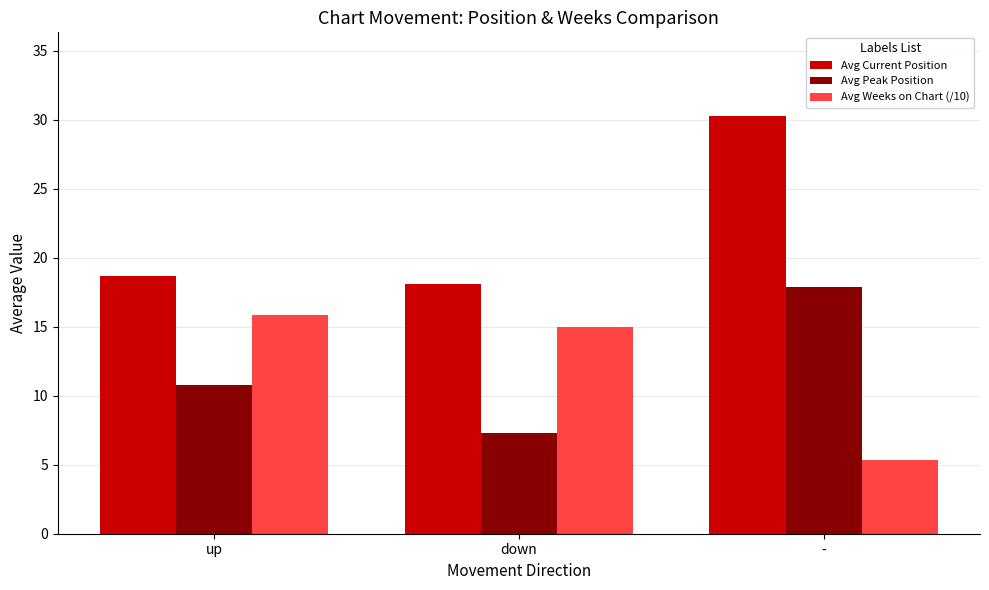

True or false: Avg Weeks on Chart (/10) has a value of 3.3 at up.

False